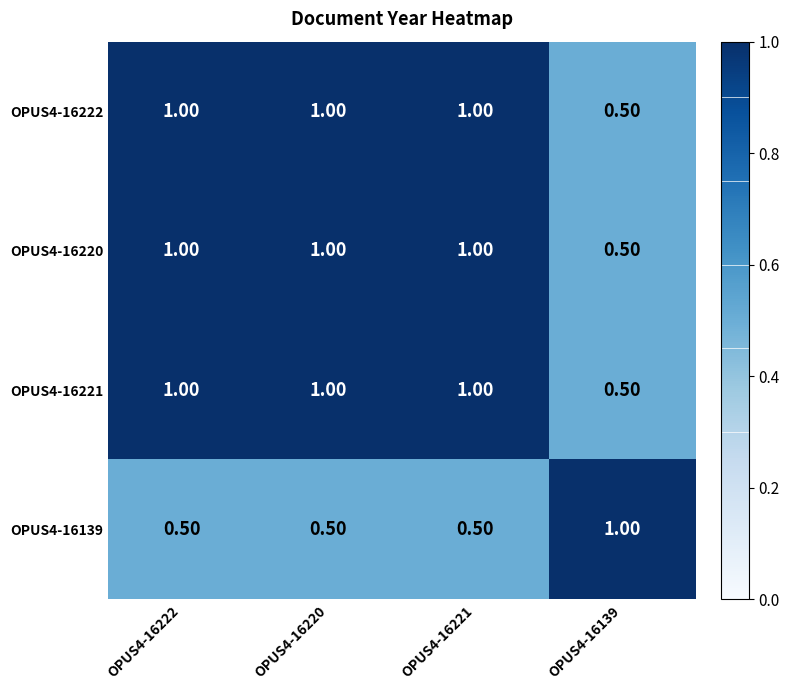

What is the difference between the highest and lowest values at OPUS4-16220?

0.5